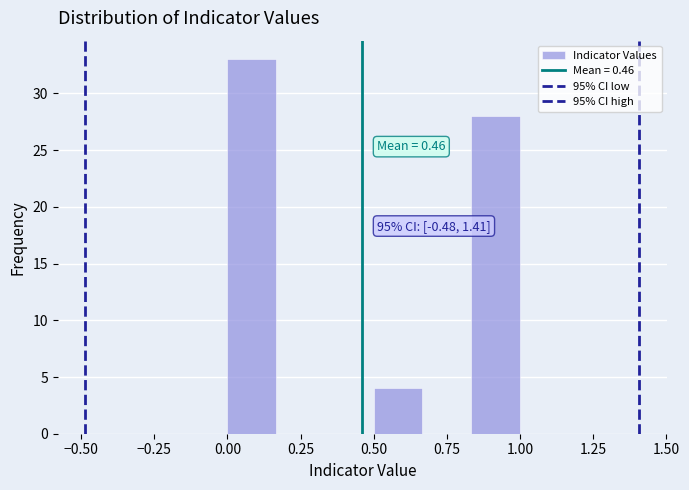

Around what value on the x-axis is the tallest bar? Give the approximate position of its centre, as read against the axis.

0.10